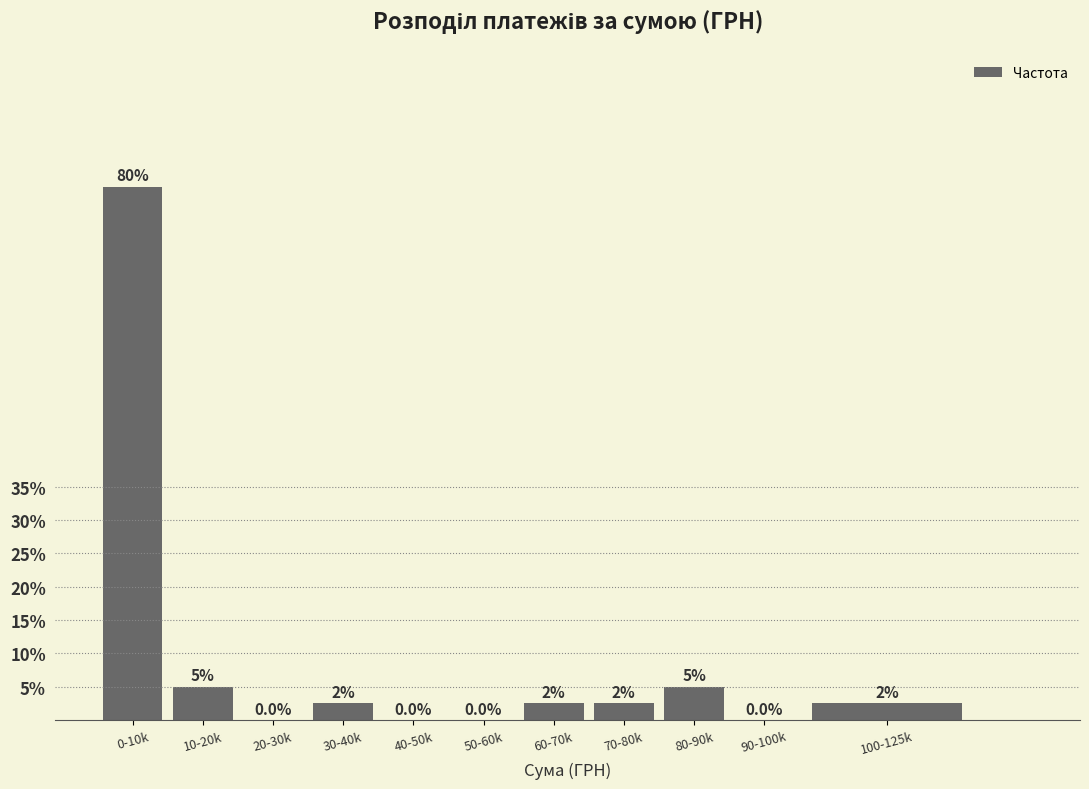

Reading right to left, transcribe all the data shown in this chart.

100-125k=2.5	90-100k=0.0	80-90k=5.0	70-80k=2.5	60-70k=2.5	50-60k=0.0	40-50k=0.0	30-40k=2.5	20-30k=0.0	10-20k=5.0	0-10k=80.0